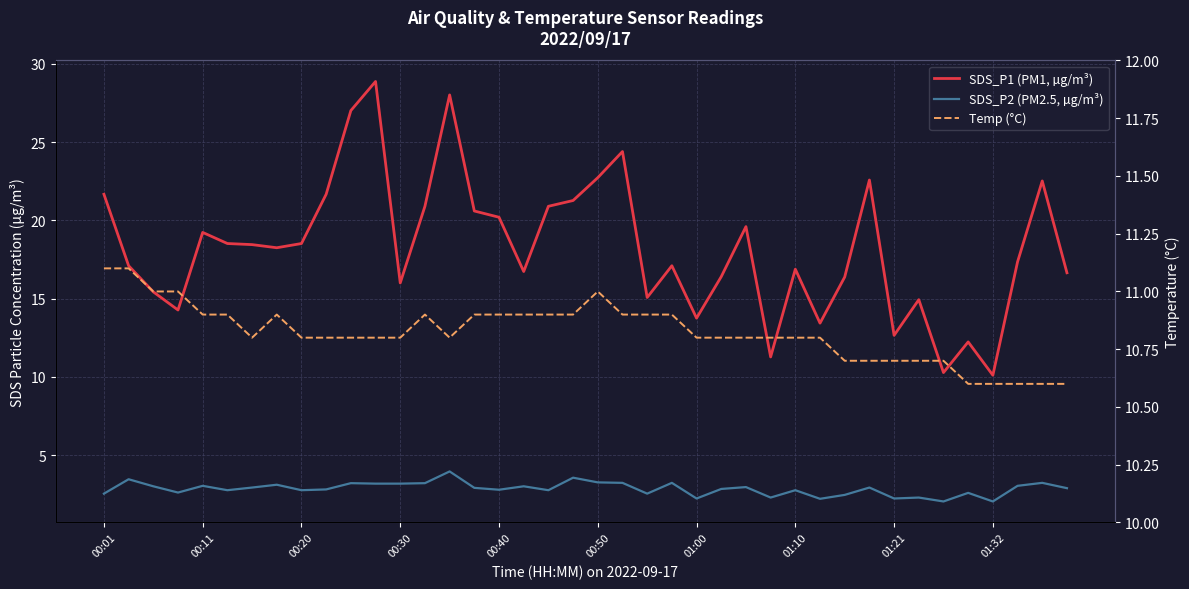

How many lines are shown in the chart?

3